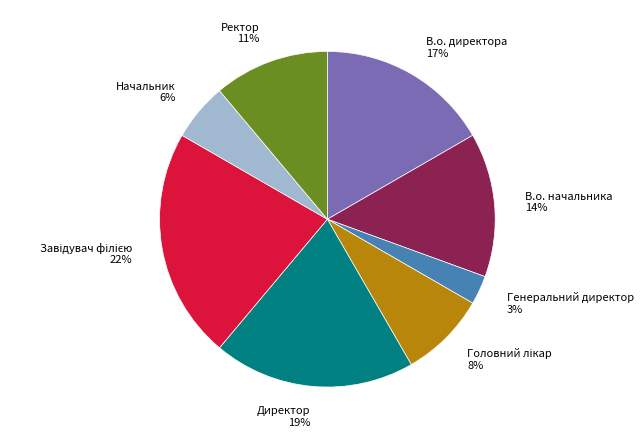

Which slice is the smallest?

Генеральний директор